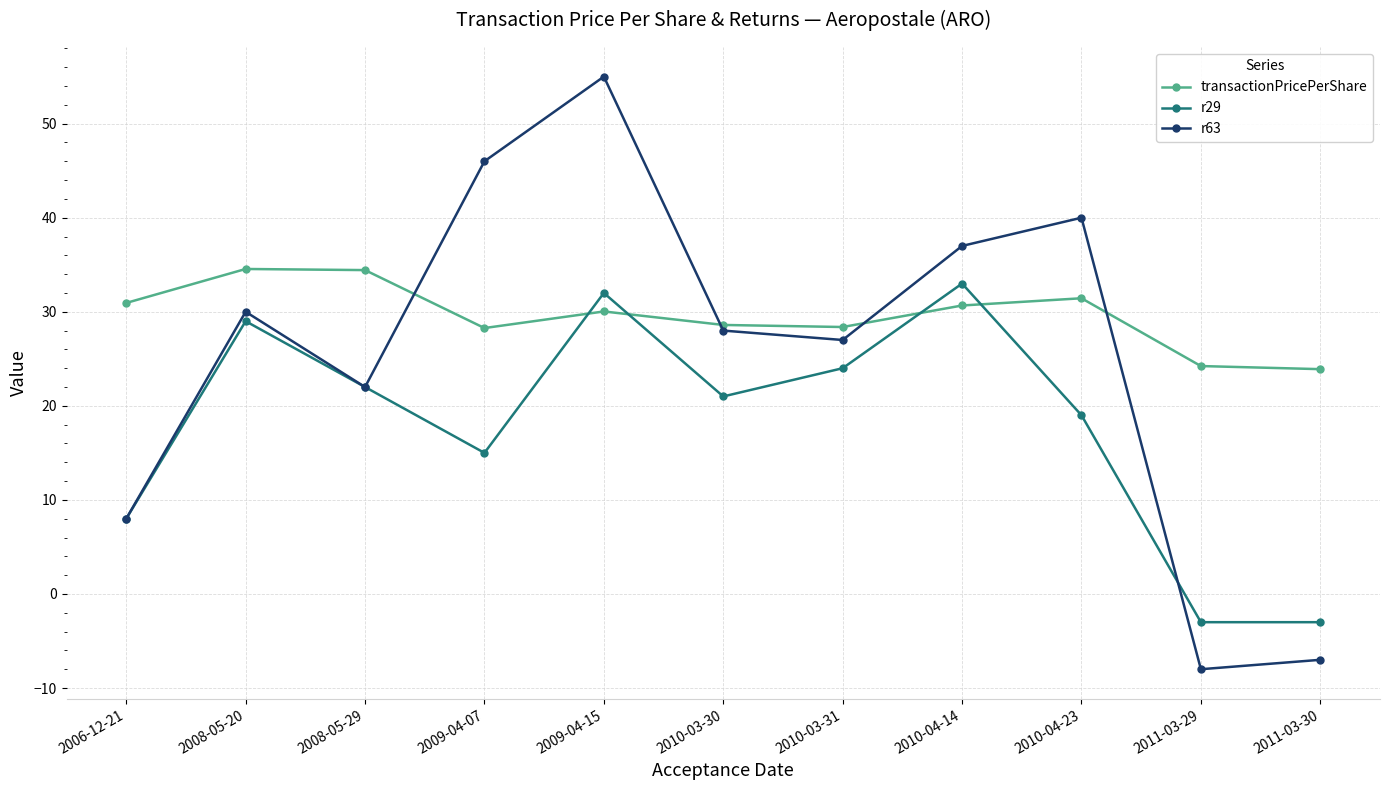

After their last crossing, which series has the higher values: r63 or transactionPricePerShare?

transactionPricePerShare